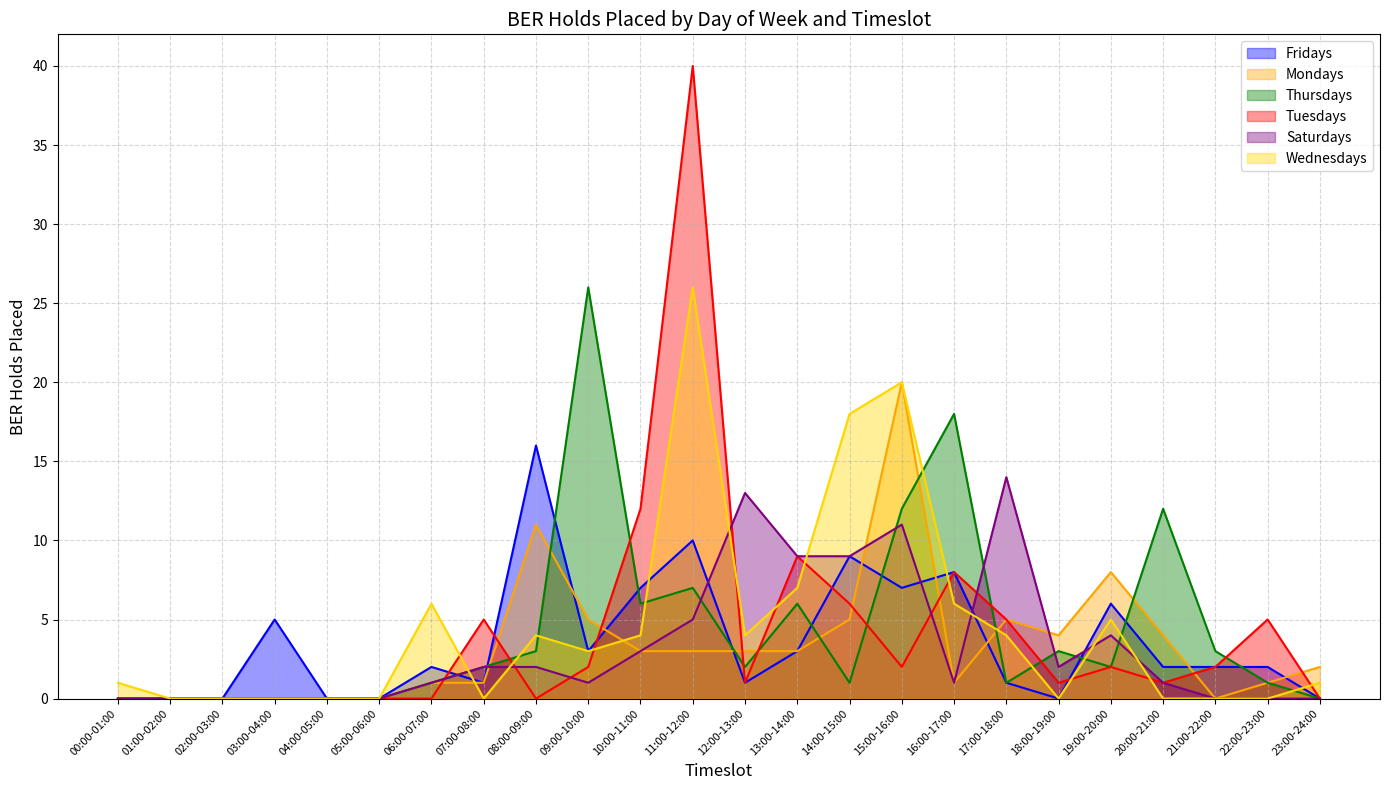

What is the highest value of the Tuesdays series?

40